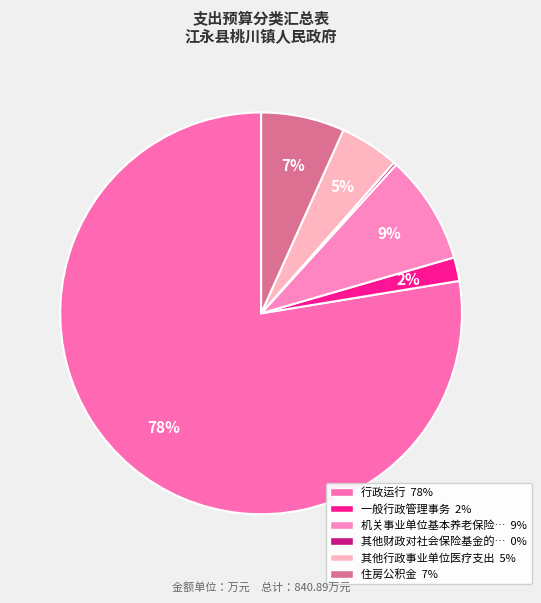

Which slice is the smallest?

其他财政对社会保险基金的补助